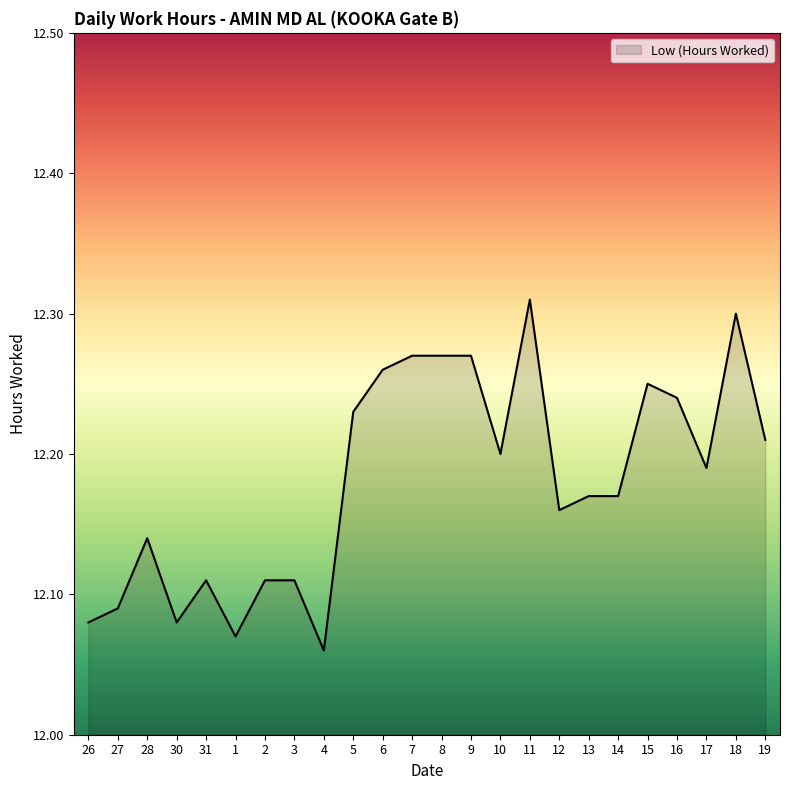

Where is the data nearest to the value 12?

4